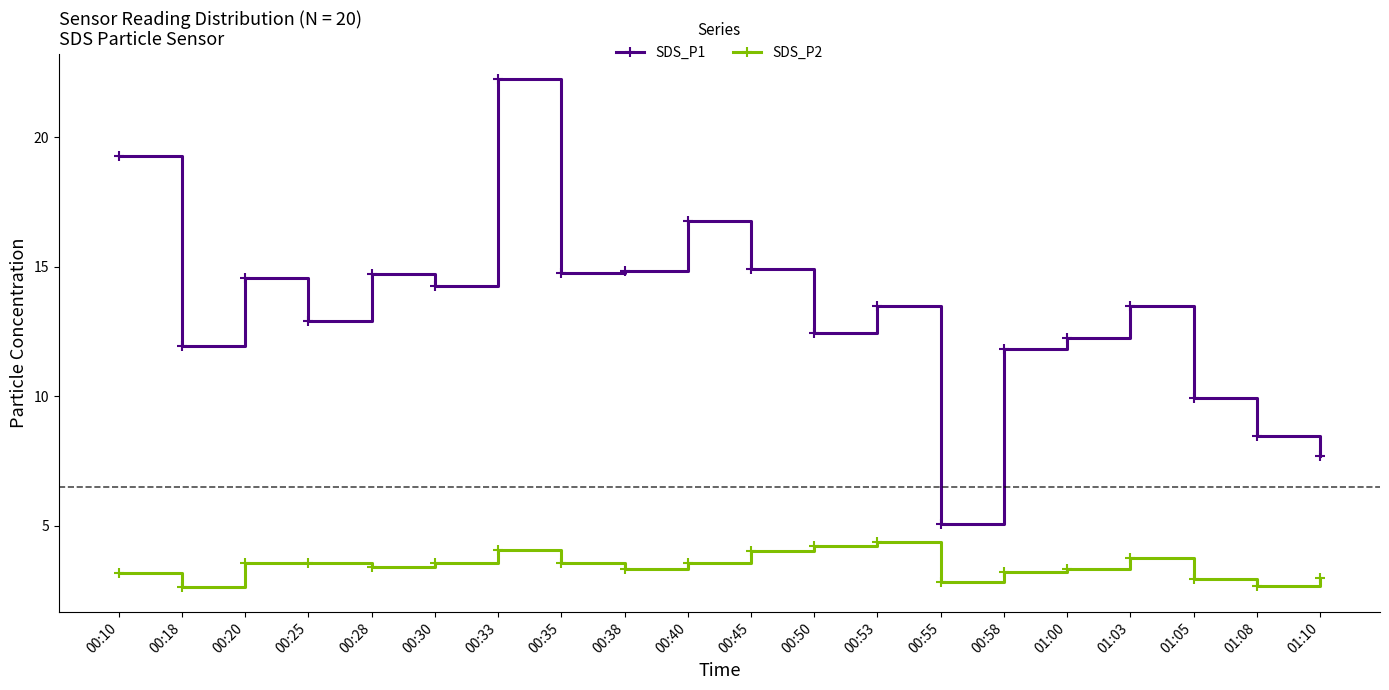

Rank the series by their average value, from highest to lowest.

SDS_P1, SDS_P2